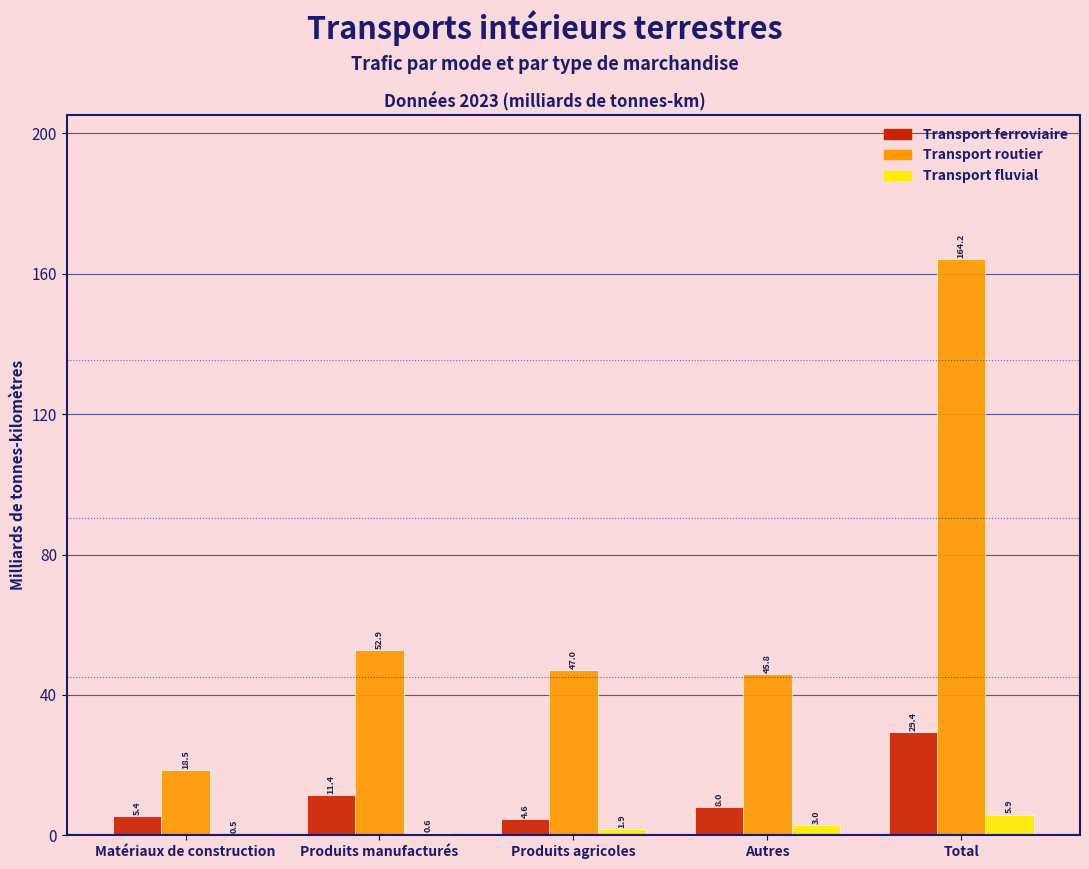

Reading left to right, extract all data points from this chart.

Transport ferroviaire: Matériaux de construction=5.4	Produits manufacturés=11.4	Produits agricoles=4.6	Autres=8.0	Total=29.4
Transport routier: Matériaux de construction=18.5	Produits manufacturés=52.9	Produits agricoles=47.0	Autres=45.8	Total=164.2
Transport fluvial: Matériaux de construction=0.5	Produits manufacturés=0.6	Produits agricoles=1.9	Autres=3.0	Total=5.9